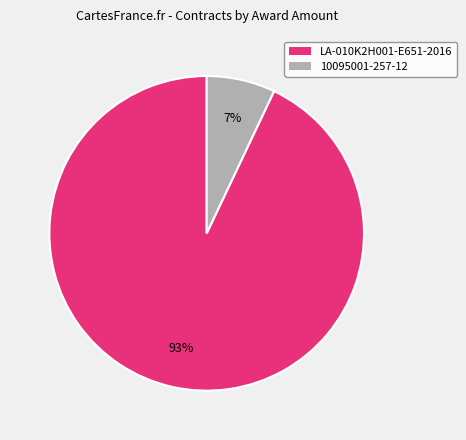

The LA-010K2H001-E651-2016 slice represents 93% of the pie. True or false?

True